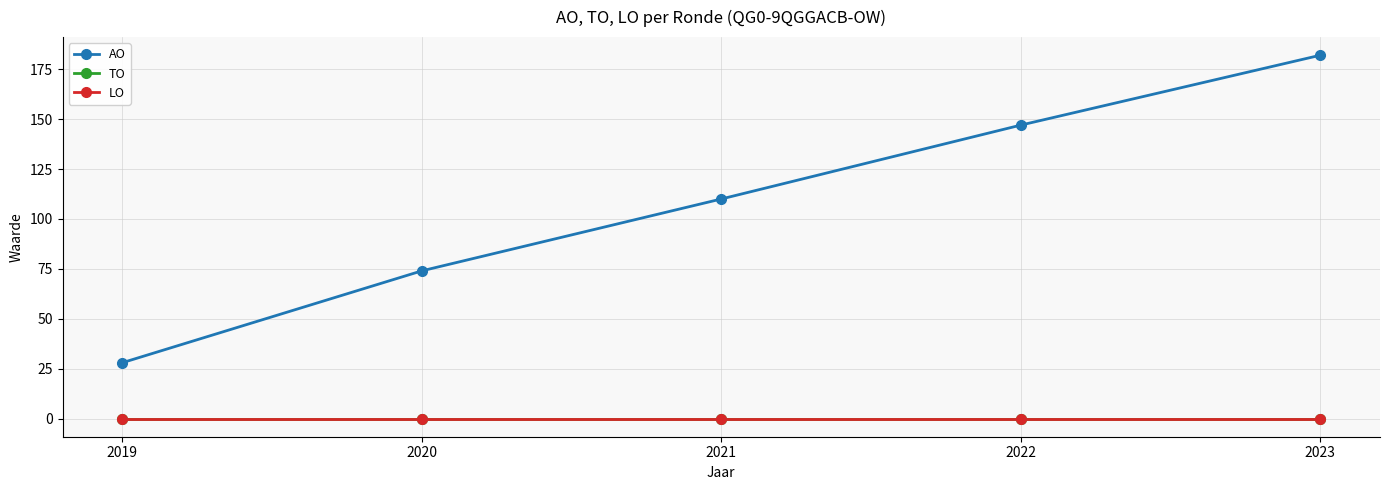

Does the chart have visible grid lines?

Yes